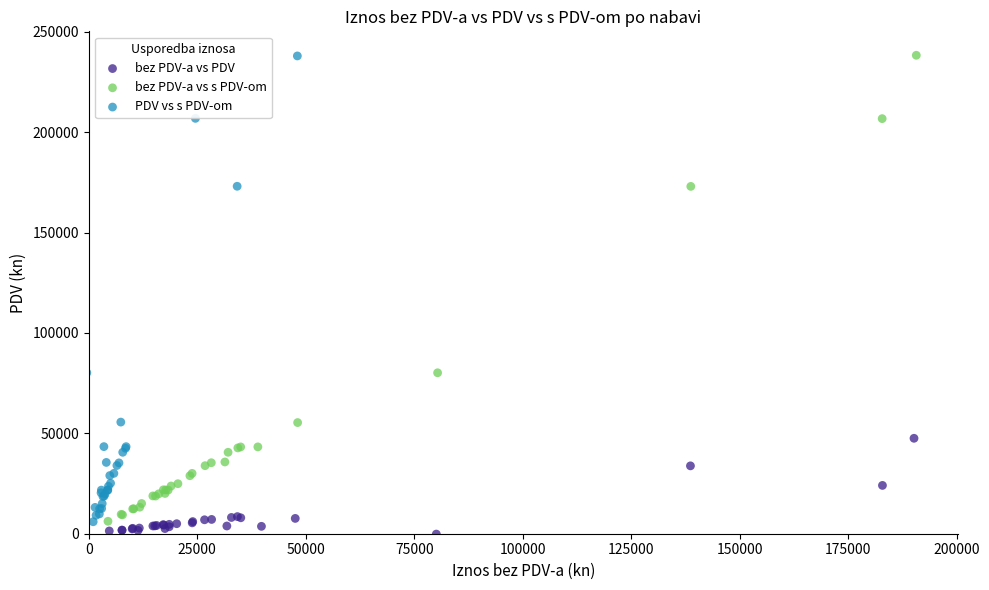

Which series has the widest spread of Y values?

bez PDV-a vs s PDV-om